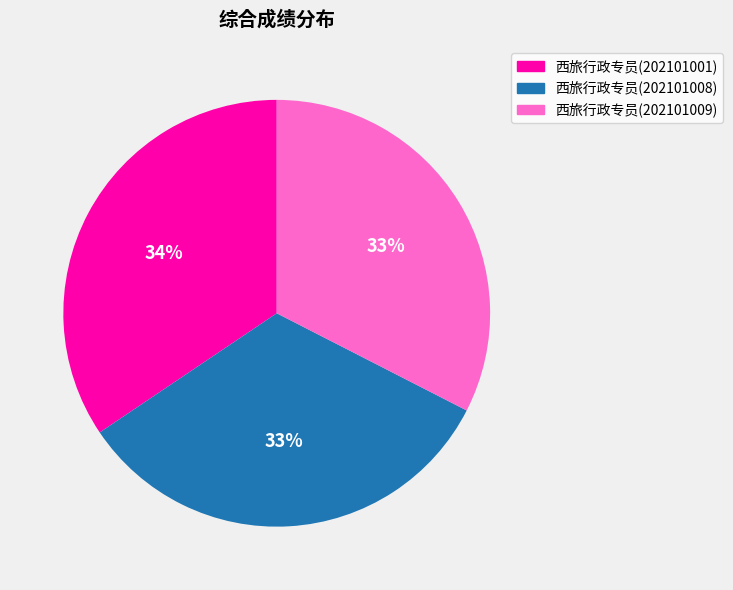

Which category has the biggest portion of the pie?

西旅行政专员(202101001)